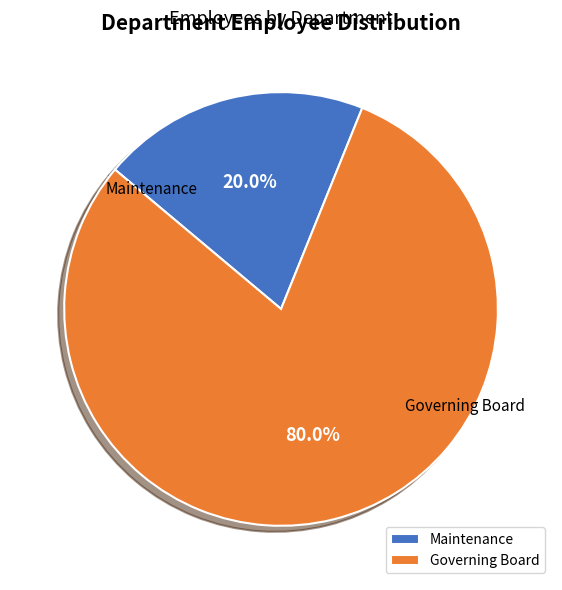

How much of the chart is everything except Governing Board?

20.0%